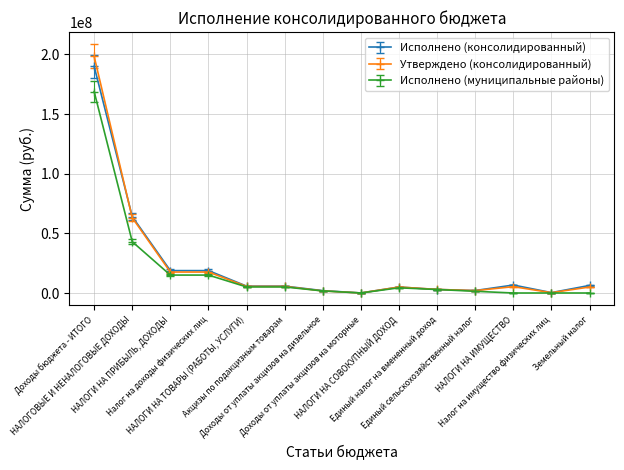

What is the difference between the highest and lowest values at Единый налог на вмененный доход?

74011.8